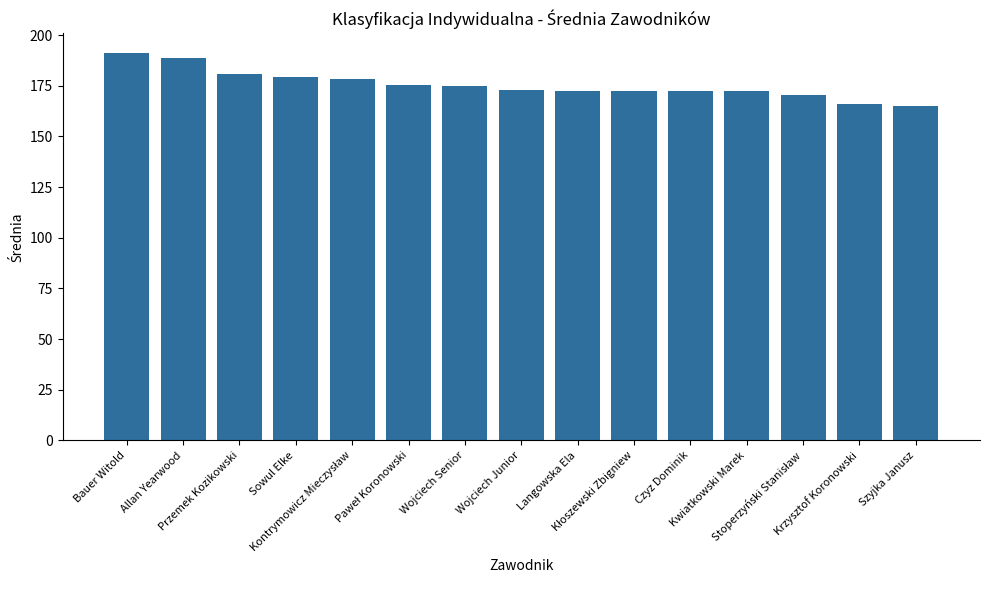

How many data points does each series have?

15